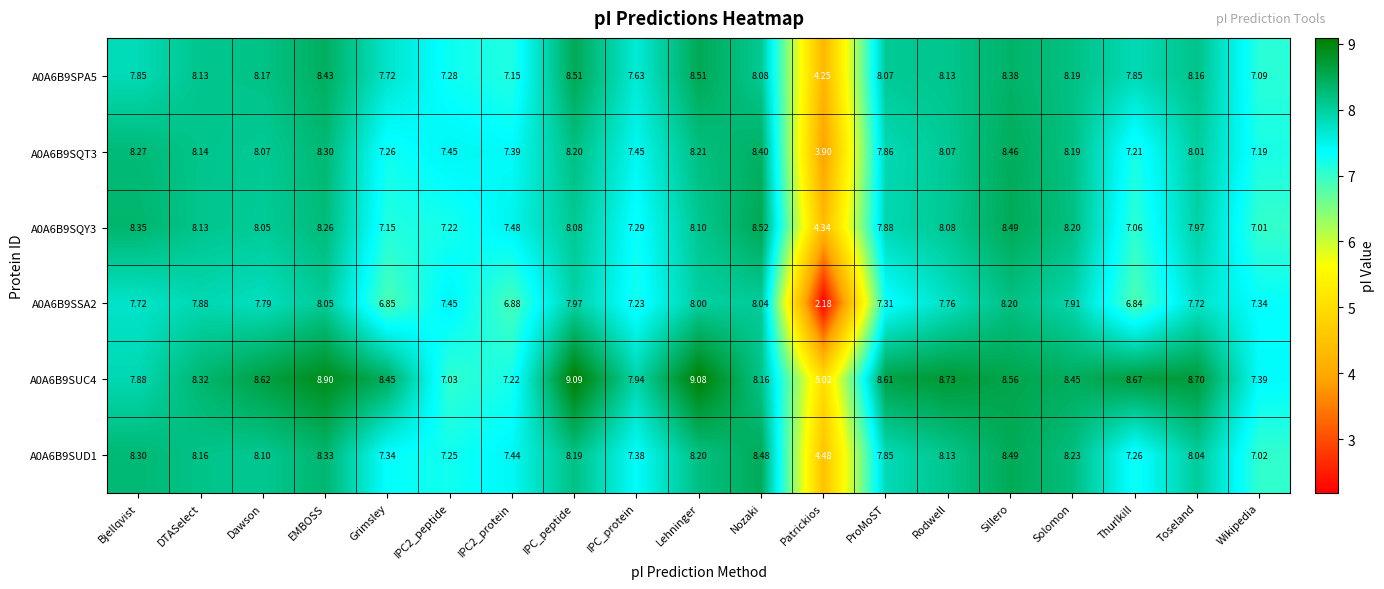

At which label does A0A6B9SPA5 reach its minimum?

Patrickios